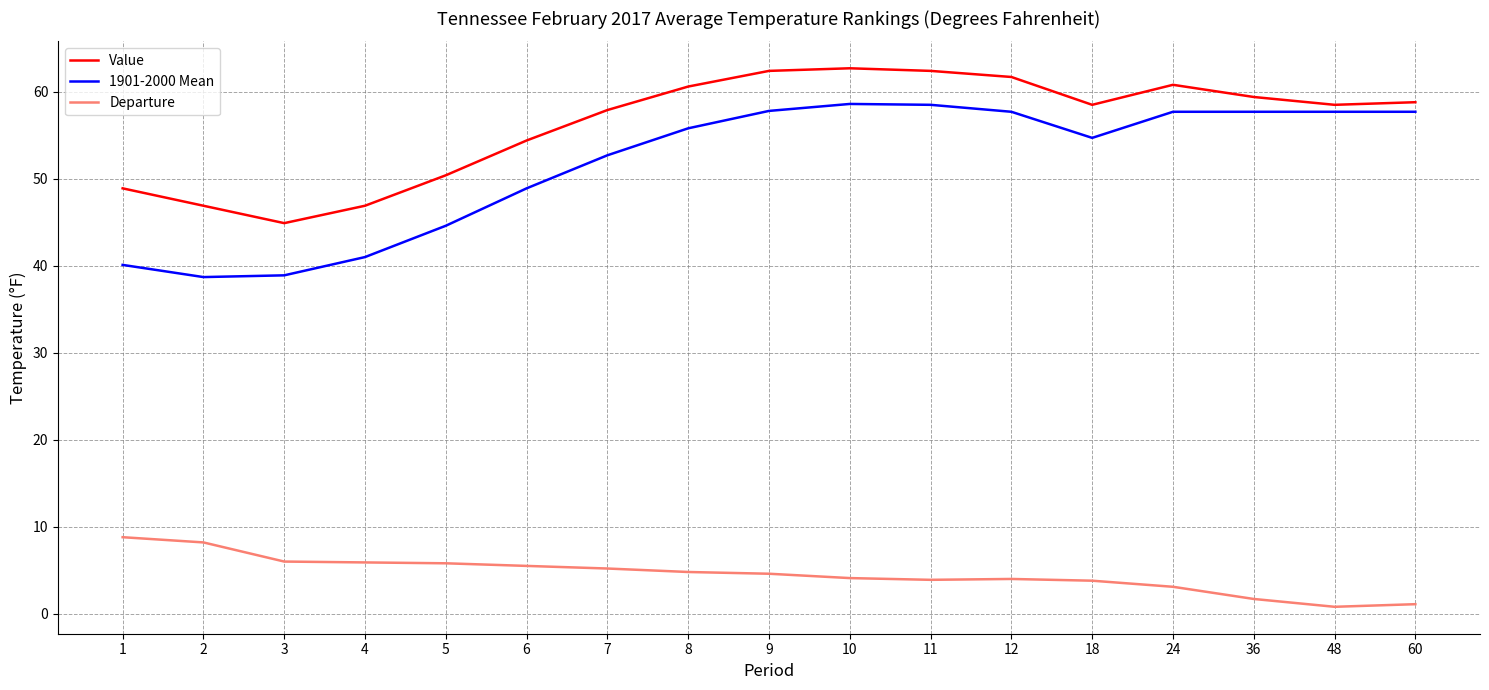

True or false: 1901-2000 Mean and Value cross at least once.

False